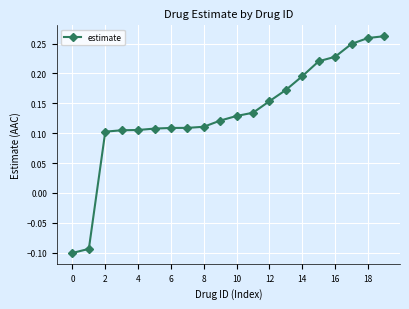

Count the values in the range 0 to 1.

18